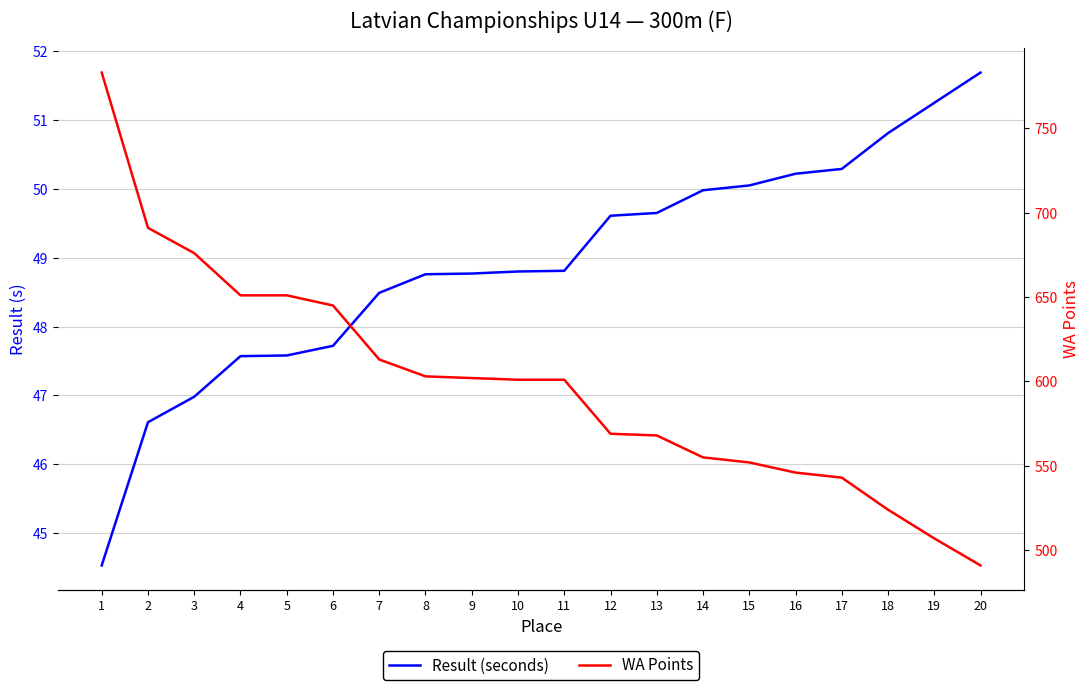

At how many categories does at least one series exceed 273?

20